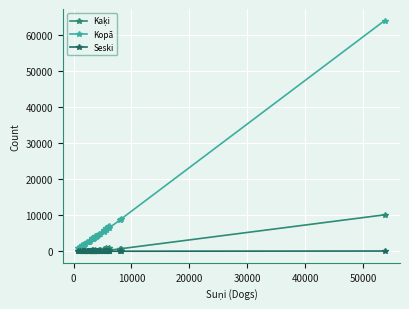

Does the chart have visible grid lines?

Yes